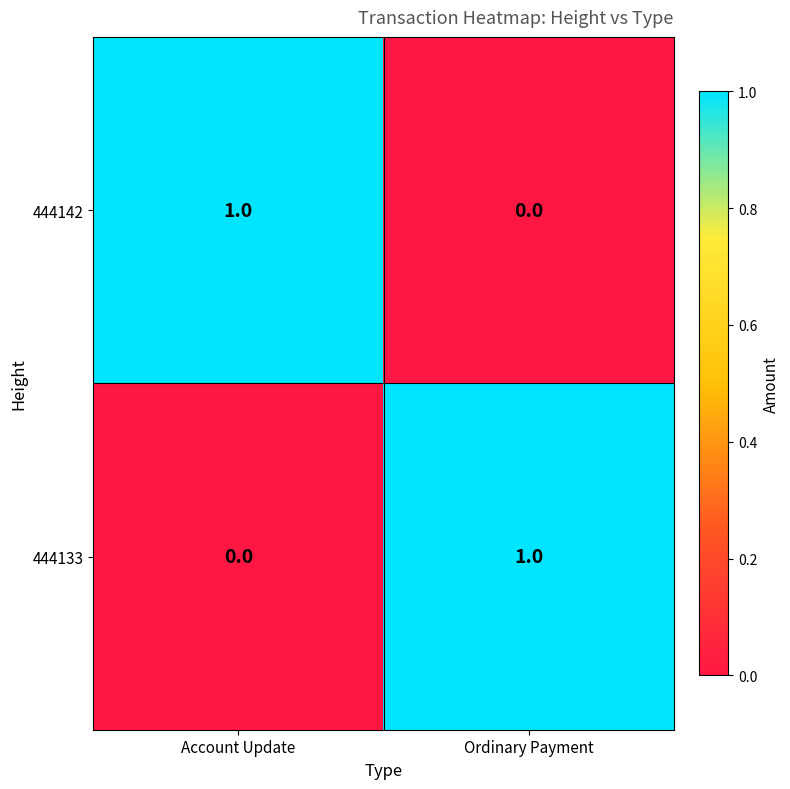

At which label is 444133 closest to 0?

Account Update